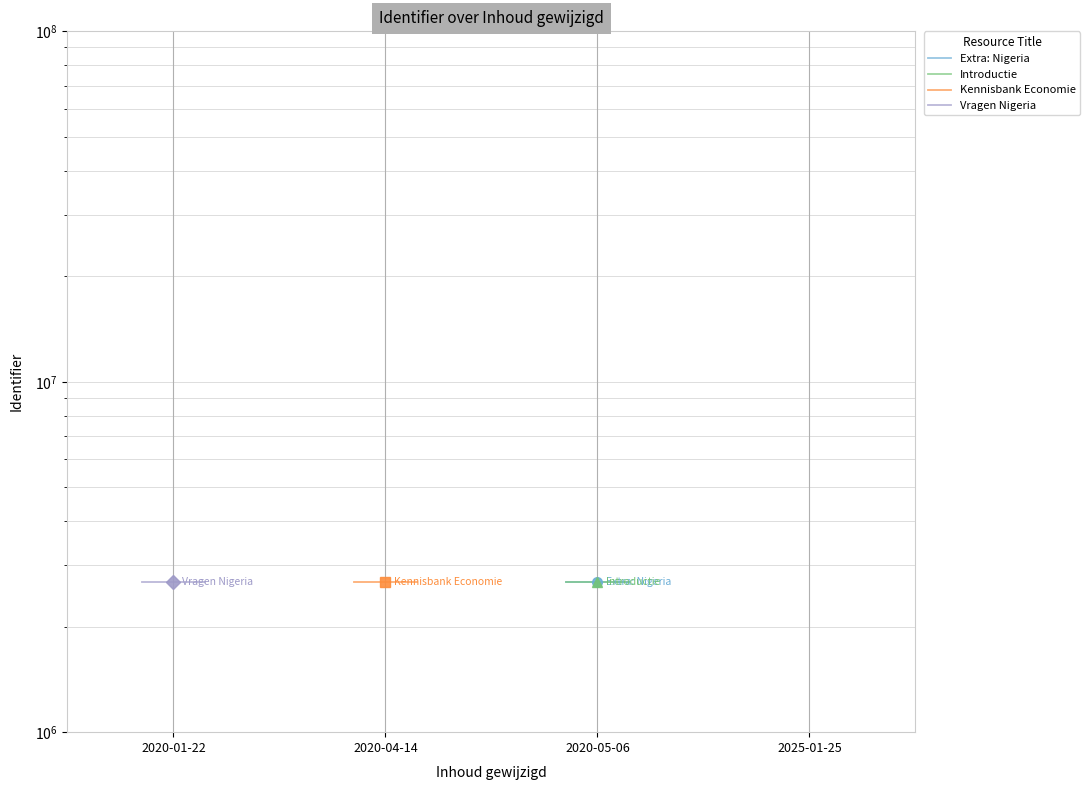

Which series has the largest range (max minus min)?

Extra: Nigeria